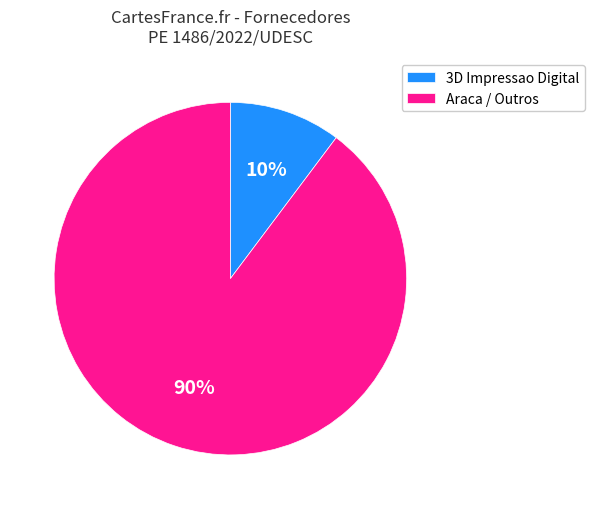

Between 3D Impressao Digital and Araca / Outros, which is larger?

Araca / Outros